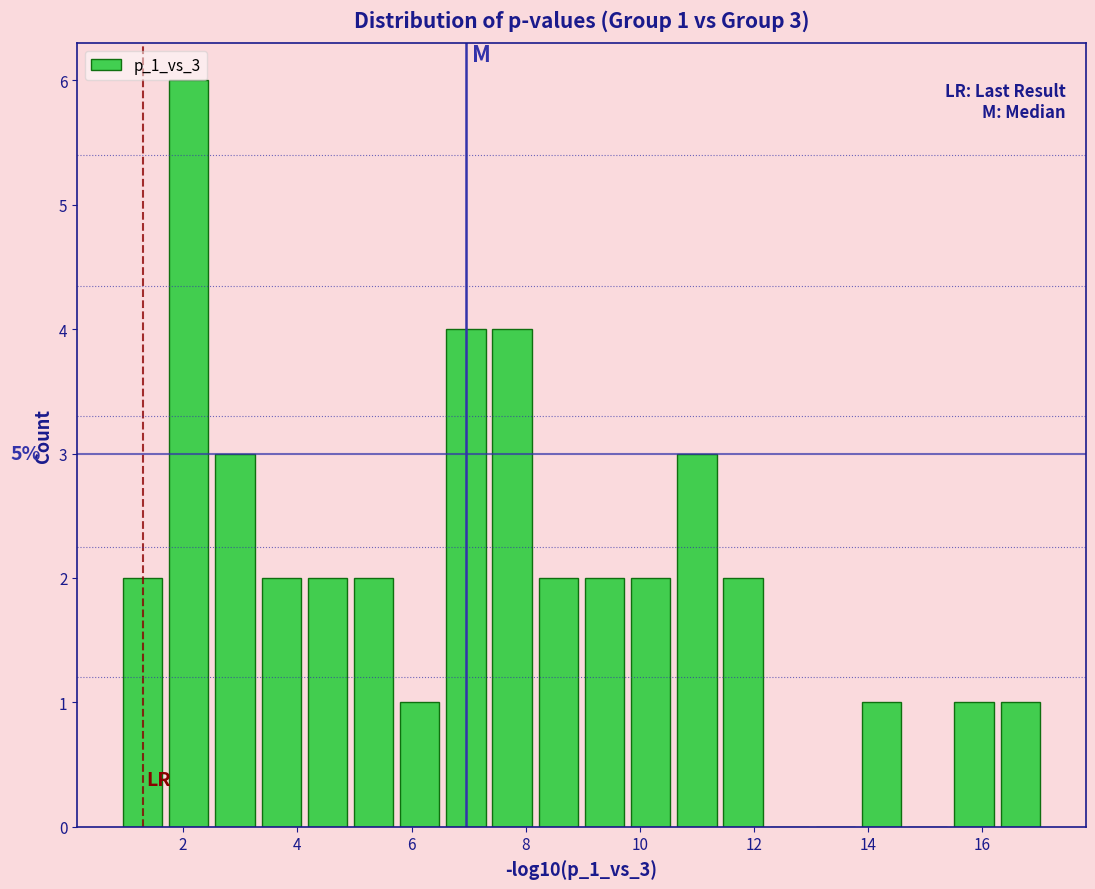

Over which range of the x-axis is the bar tallest?

1.6 to 2.6